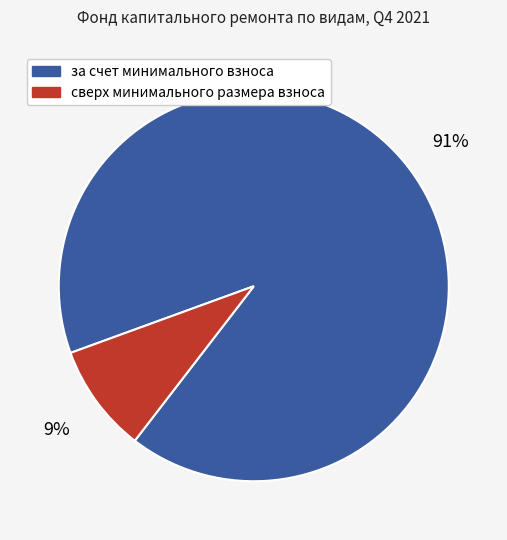

What percentage is the за счет минимального взноса slice, to the nearest percent?

91%